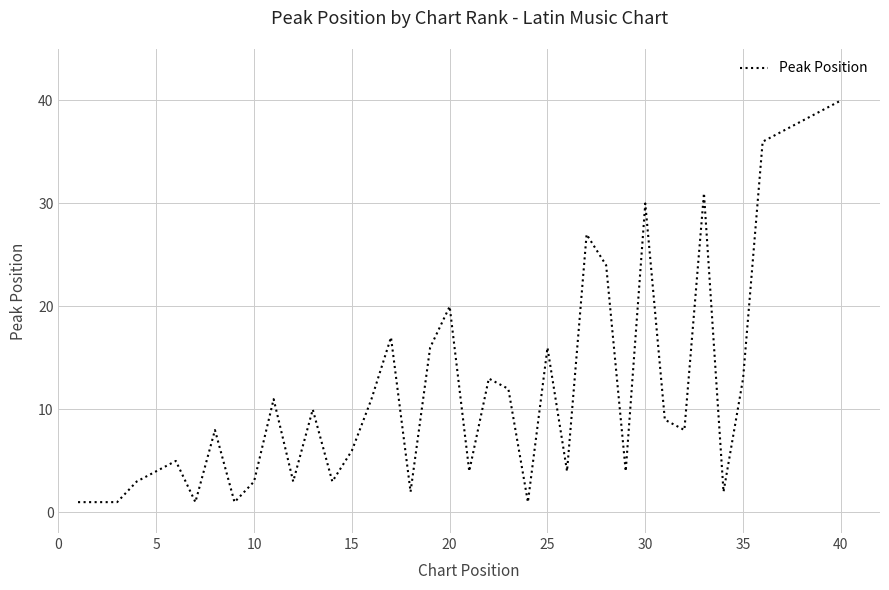

How many lines are shown in the chart?

1